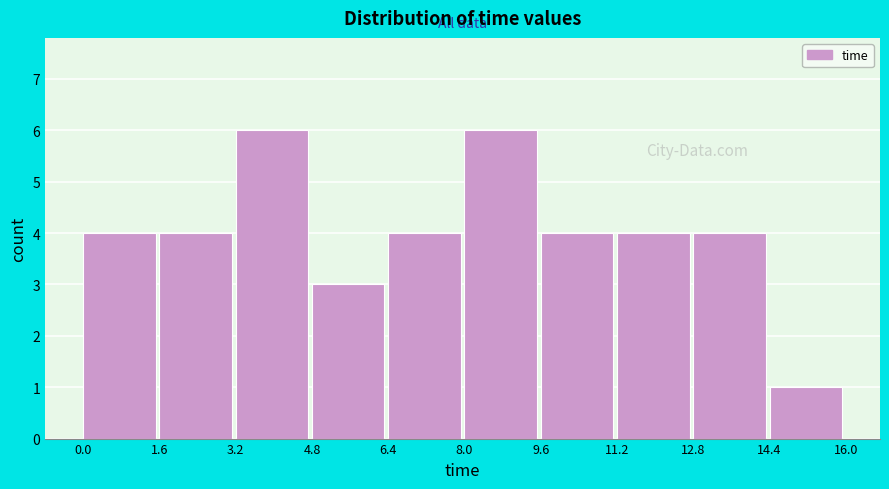

Reading left to right, list every bar in this chart as the range it spans on the x-axis followed by its height. The values are not printed on the chart, so give them approximately, as read against the axis.

0.0 to 1.6: 4
1.6 to 3.2: 4
3.2 to 4.8: 6
4.8 to 6.4: 3
6.4 to 8.0: 4
8.0 to 9.6: 6
9.6 to 11.2: 4
11.2 to 12.8: 4
12.8 to 14.4: 4
14.4 to 16.0: 1